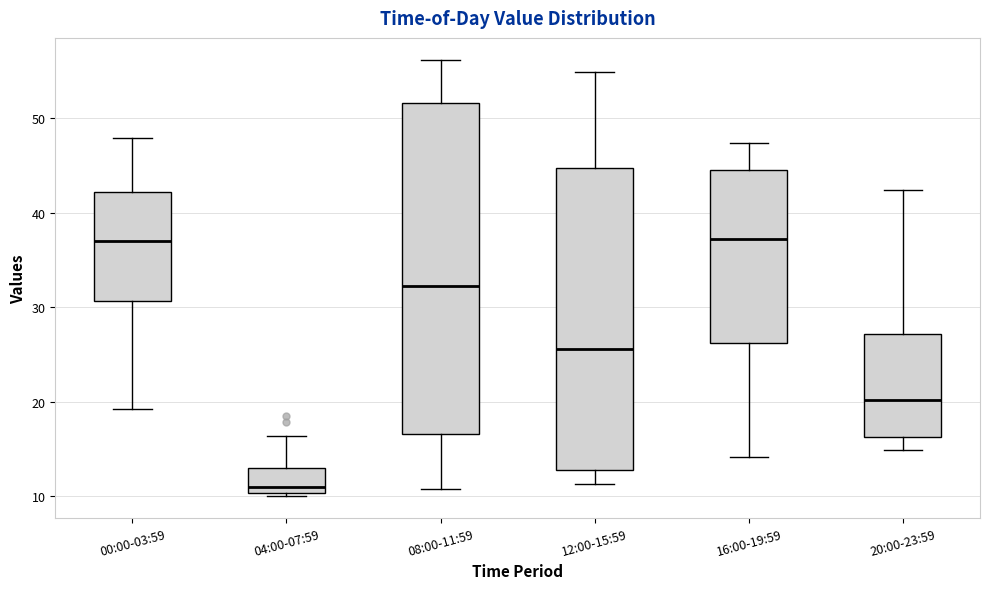

Reading left to right, read every box against the y-axis: the position of its median line, the range the box covers, and the ends of its whiskers. The values are not printed on the chart, so give them approximately, as read against the axis.

00:00-03:59: median 37, box 31 to 42, whiskers 19 to 48
04:00-07:59: median 11, box 10 to 13, whiskers 10 (just below the box's lower edge) to 16
08:00-11:59: median 32, box 17 to 52, whiskers 11 to 56
12:00-15:59: median 26, box 13 to 45, whiskers 11 to 55
16:00-19:59: median 37, box 26 to 45, whiskers 14 to 47
20:00-23:59: median 20, box 16 to 27, whiskers 15 to 42